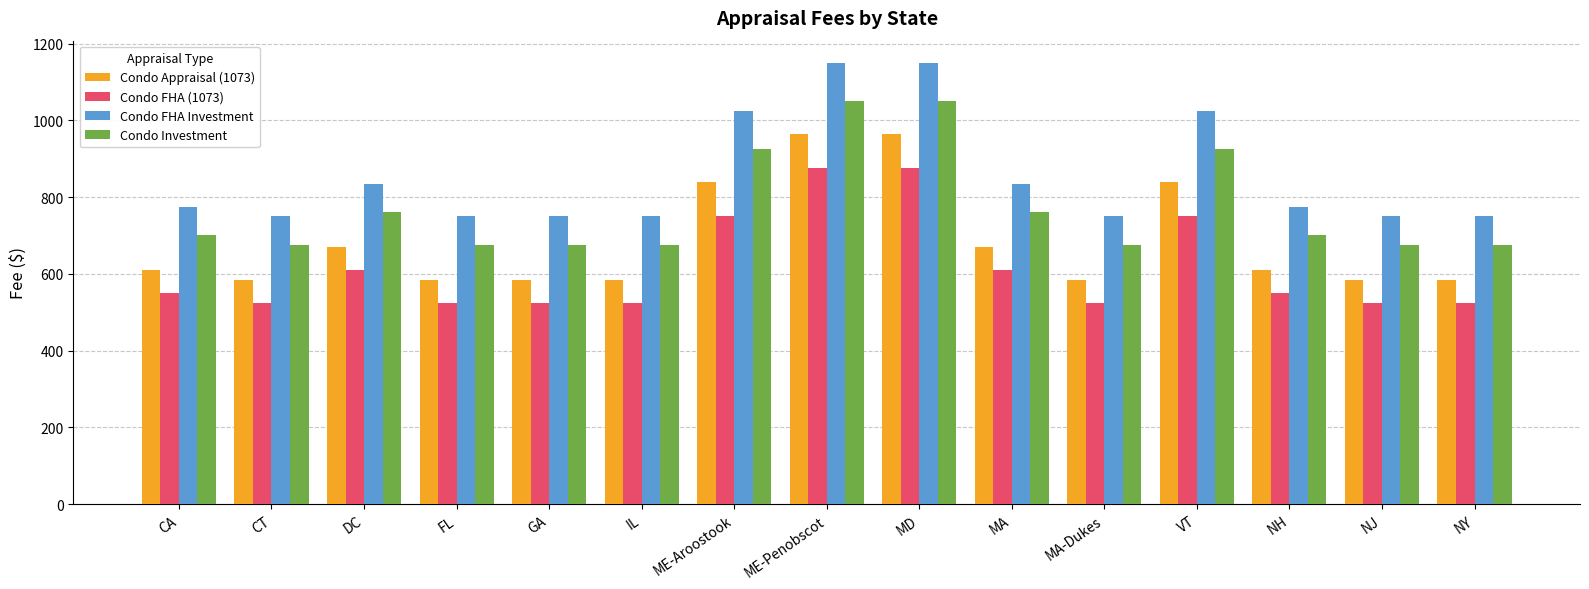

What is the sum of the Condo Investment values at NH and CT?

1375